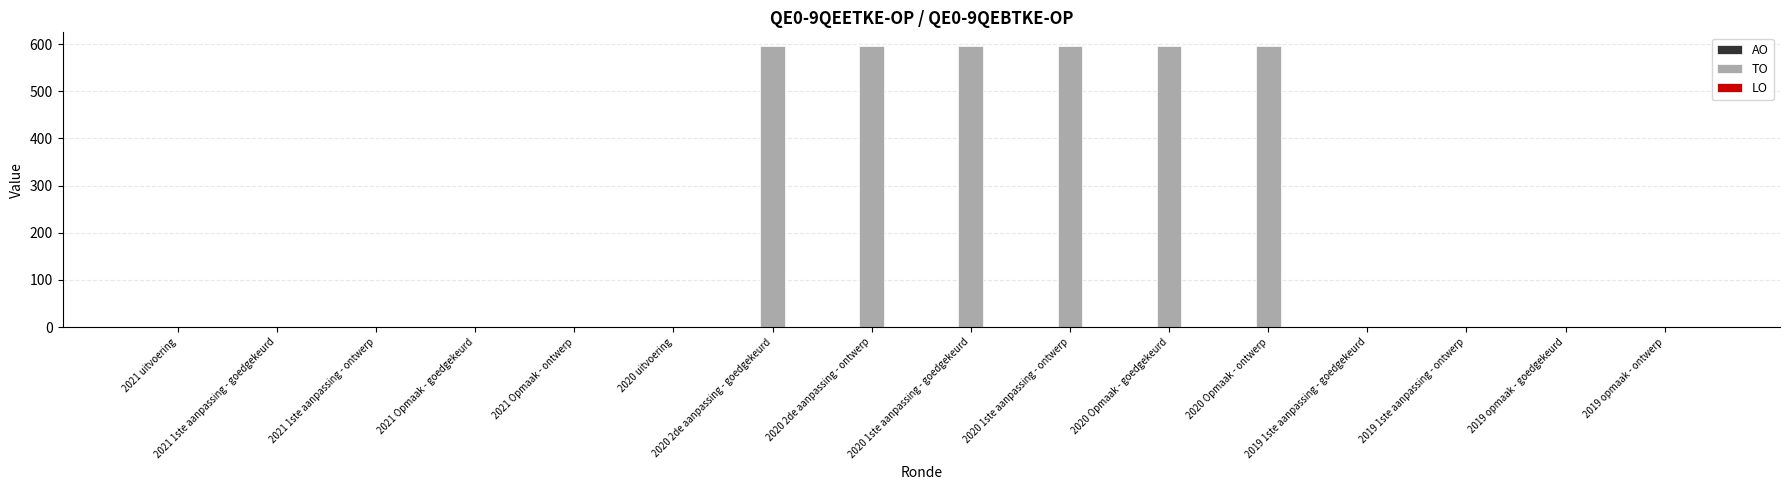

The value at 2021 Opmaak - goedgekeurd is 340. True or false?

False